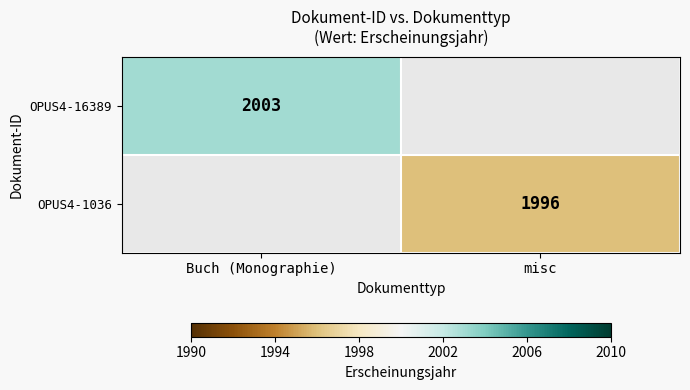

True or false: OPUS4-16389 has a value of 1147 at Buch (Monographie).

False